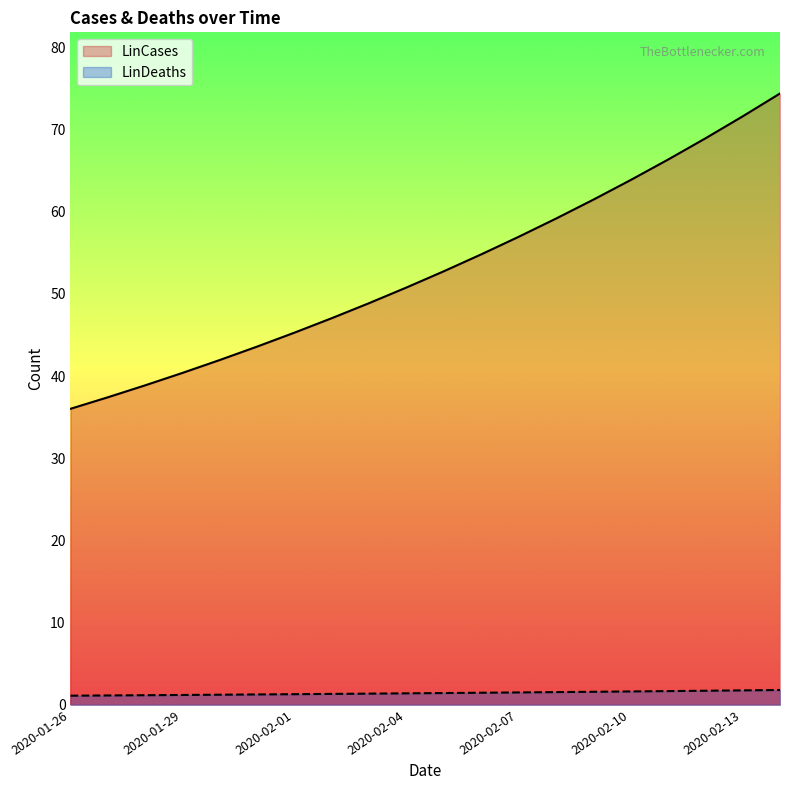

True or false: LinCases and LinDeaths intersect in this chart.

False